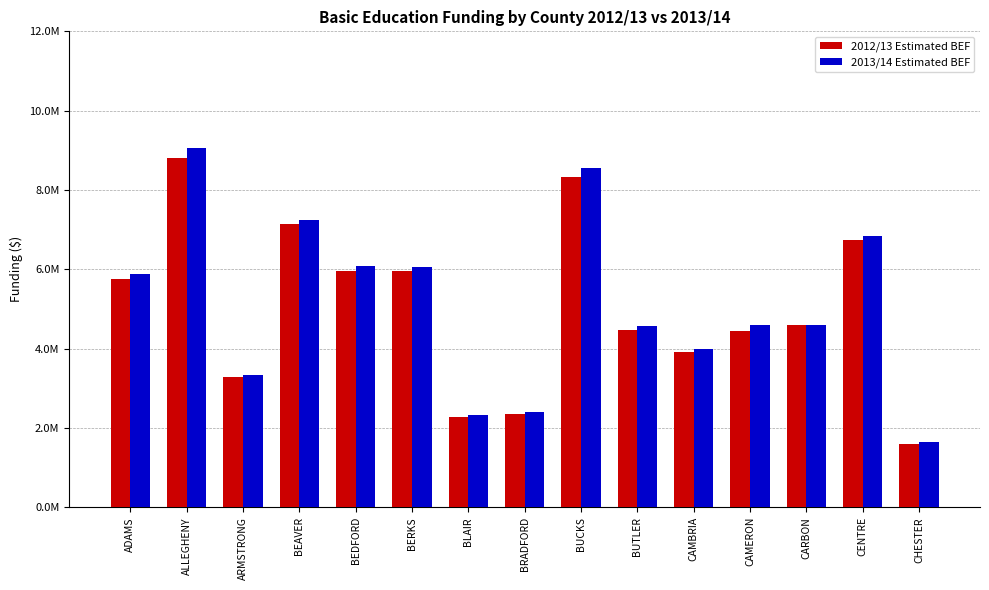

Which category has the highest value across all series?

ALLEGHENY